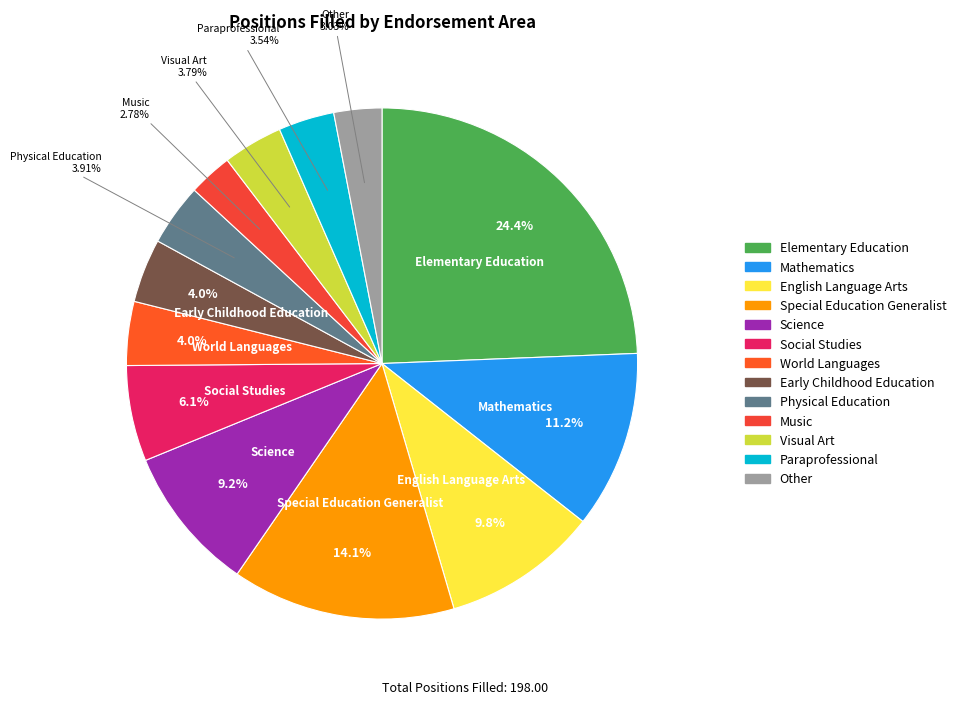

Is there any slice that represents more than half of the pie?

No